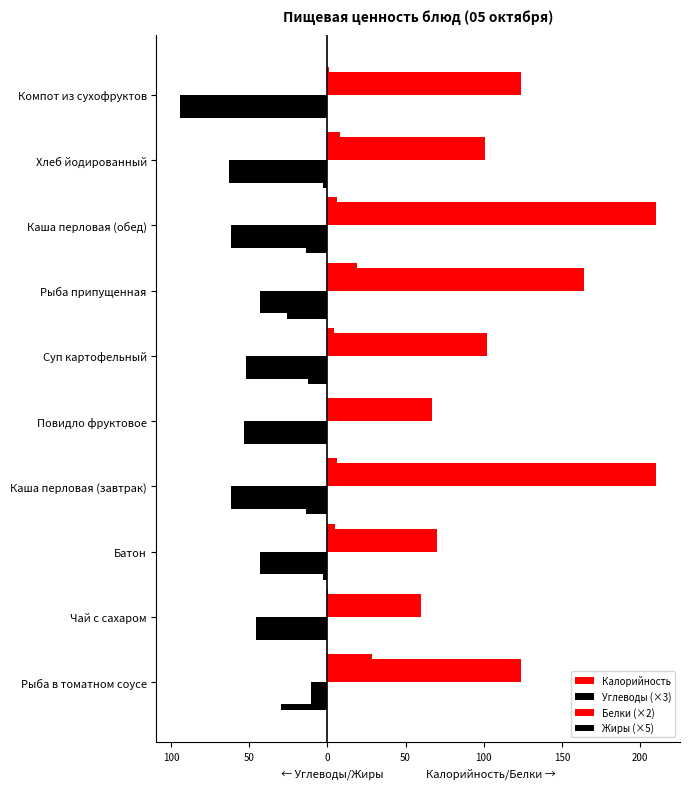

Reading left to right, list all the values displayed in this chart.

Калорийность: 124.0	60.0	70.1	210.4	67.2	101.8	164.4	210.4	101.0	124.0
Углеводы (×3): -10.5	-45.6	-43.5	-61.9	-53.1	-52.3	-43.4	-61.9	-63.0	-94.2
Белки (×2): 28.2	0.6	4.7	5.9	0.0	4.3	18.7	5.9	8.0	1.2
Жиры (×5): -29.5	0.0	-3.0	-13.9	0.0	-12.6	-26.0	-13.9	-3.0	0.0